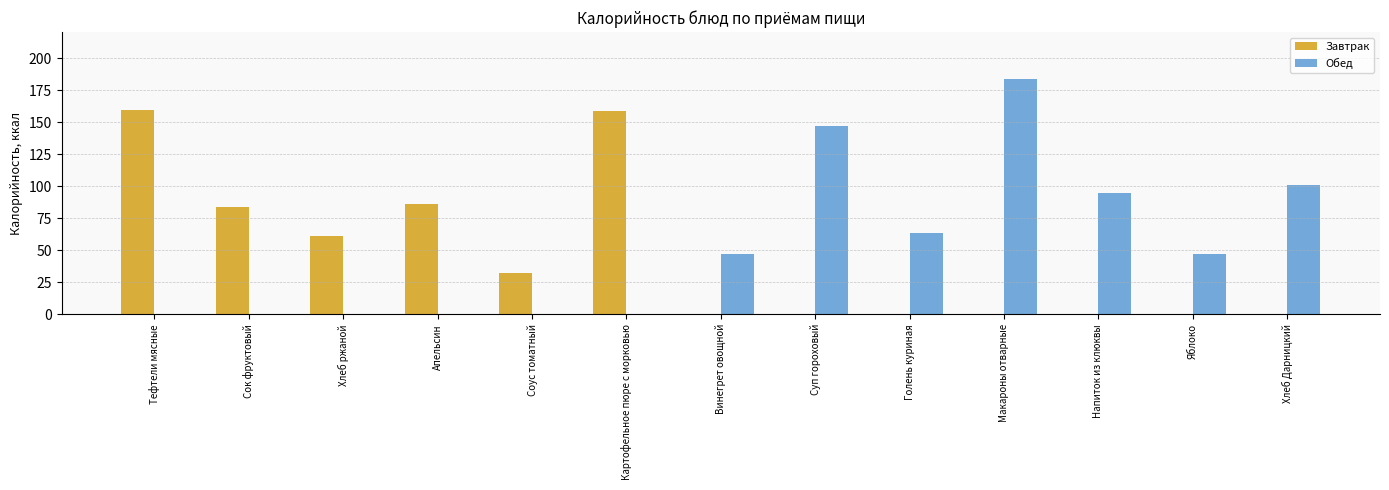

Which series has the widest spread of values?

Обед